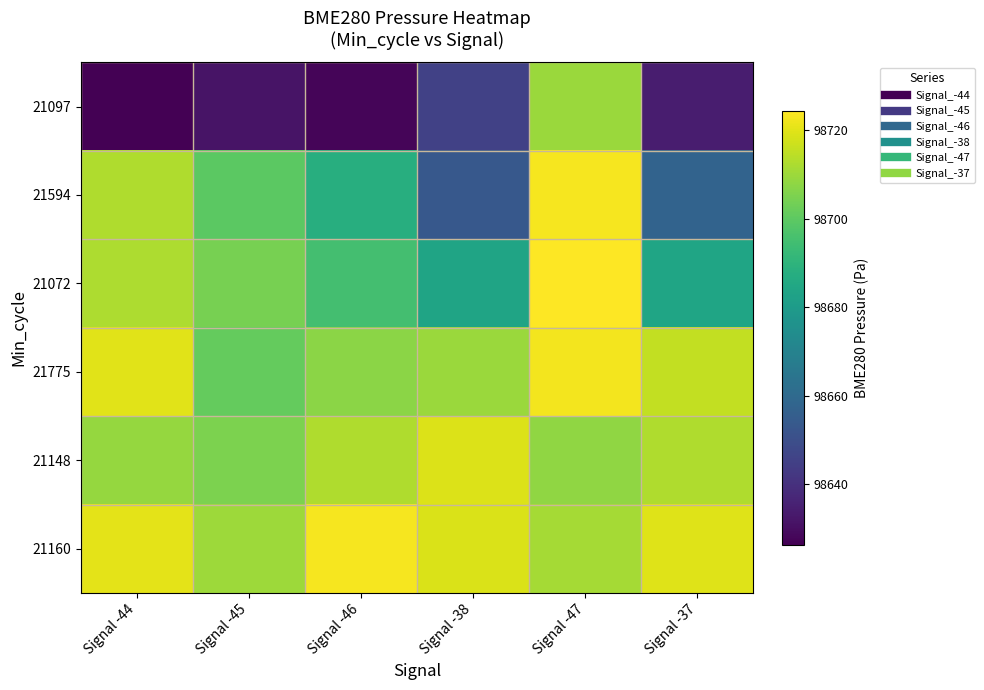

Reading right to left, extract all data points from this chart.

21097: Signal -37=98634.1	Signal -47=98709.5	Signal -38=98645.2	Signal -46=98627.7	Signal -45=98631.6	Signal -44=98626.4
21594: Signal -37=98657.4	Signal -47=98722.9	Signal -38=98653.4	Signal -46=98687.9	Signal -45=98699.5	Signal -44=98712.8
21072: Signal -37=98684.1	Signal -47=98724.3	Signal -38=98683.6	Signal -46=98695.2	Signal -45=98704.2	Signal -44=98712.5
21775: Signal -37=98715.3	Signal -47=98722.7	Signal -38=98709.5	Signal -46=98707.2	Signal -45=98701.2	Signal -44=98720.0
21148: Signal -37=98712.8	Signal -47=98708.0	Signal -38=98719.1	Signal -46=98712.8	Signal -45=98704.9	Signal -44=98708.8
21160: Signal -37=98719.6	Signal -47=98711.0	Signal -38=98718.6	Signal -46=98722.9	Signal -45=98710.2	Signal -44=98720.2